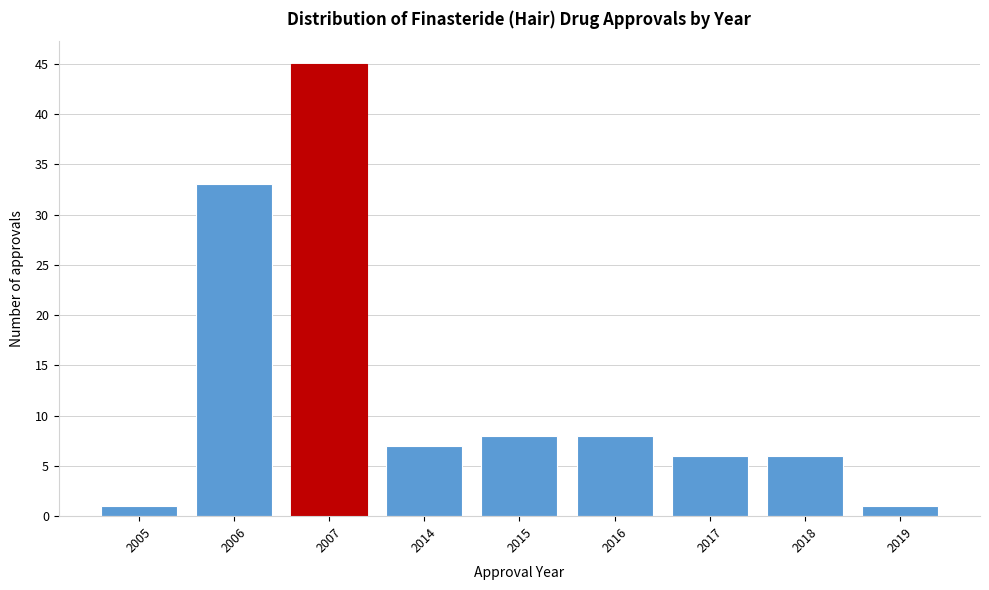

Reading left to right, what are all the values shown in this chart?

1	33	45	7	8	8	6	6	1